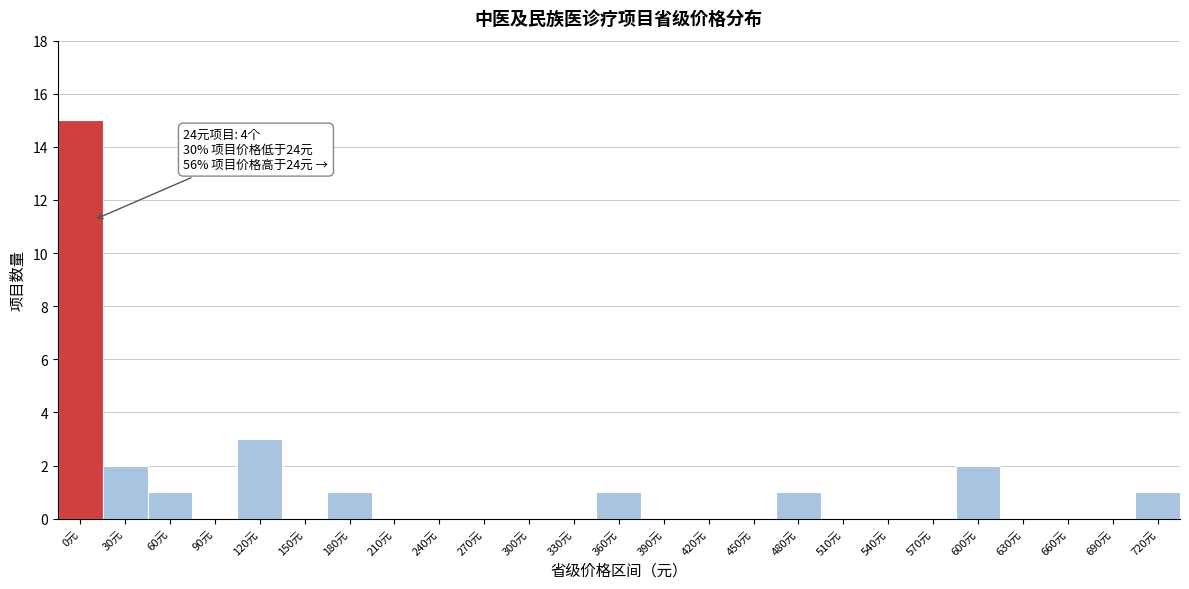

Reading left to right, what are all the values shown in this chart?

0元=15	30元=2	60元=1	90元=0	120元=3	150元=0	180元=1	210元=0	240元=0	270元=0	300元=0	330元=0	360元=1	390元=0	420元=0	450元=0	480元=1	510元=0	540元=0	570元=0	600元=2	630元=0	660元=0	690元=0	720元=1